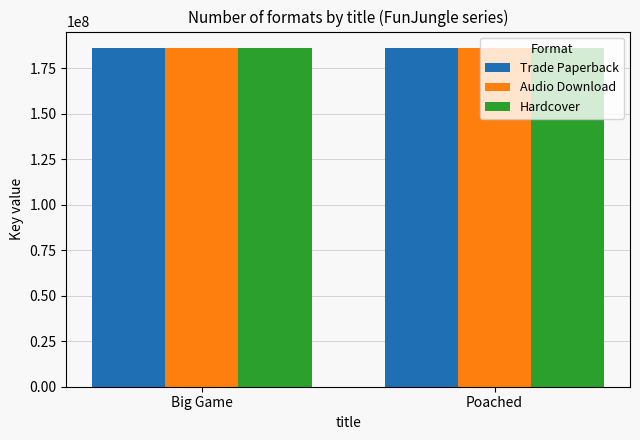

What is the total value across all series at Poached?

558050610